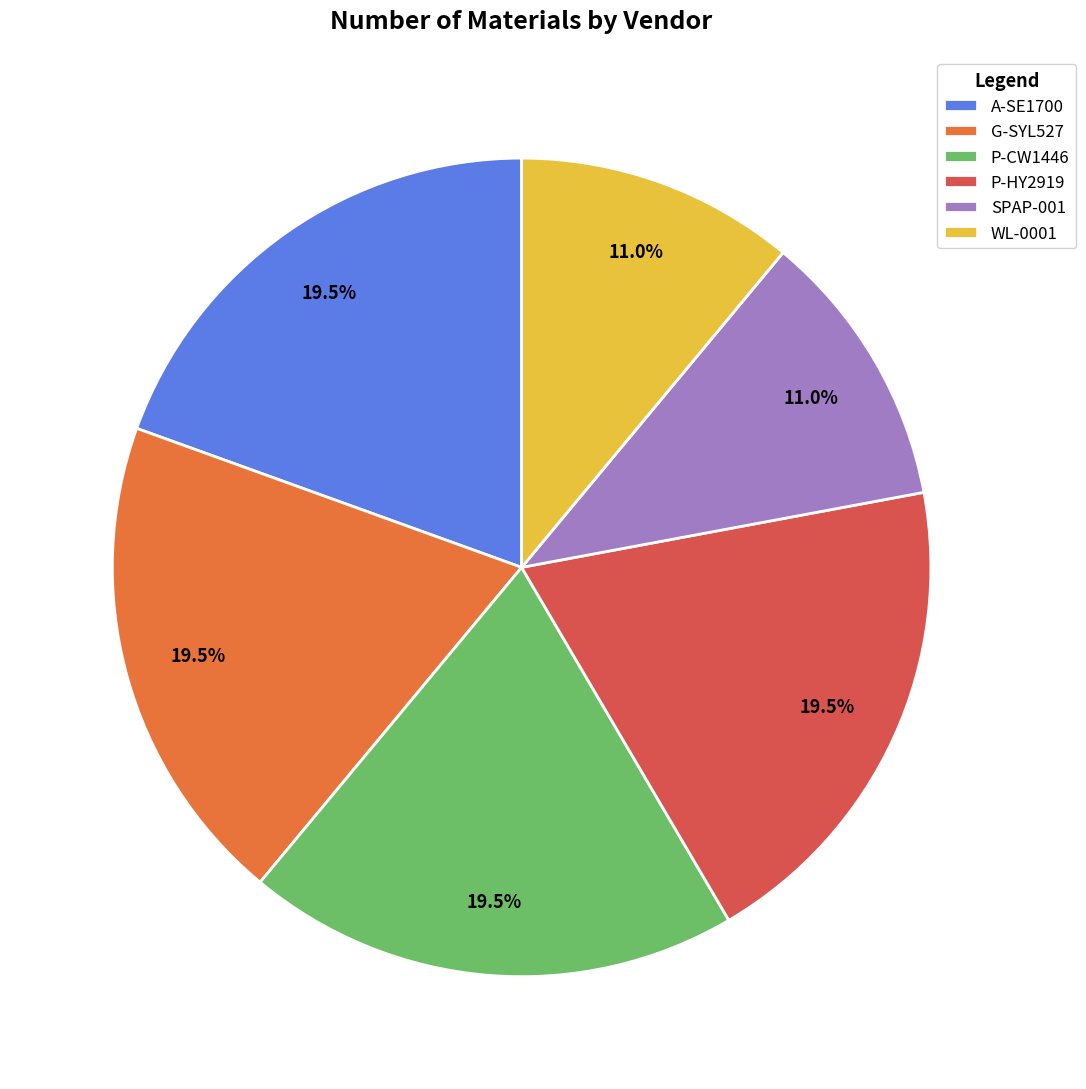

Does P-CW1446 account for over 50% of the chart?

No